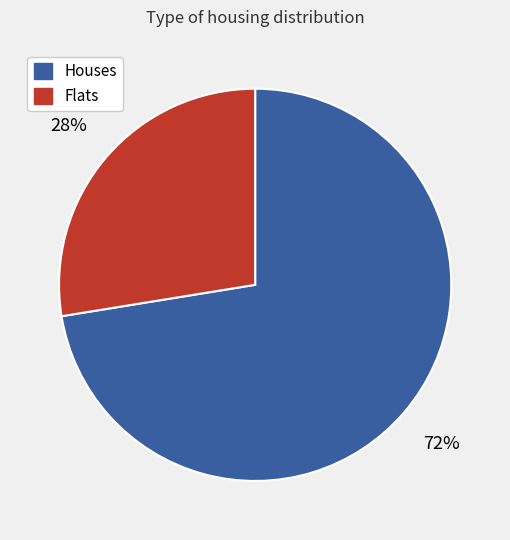

True or false: Flats accounts for 28% of the total.

True